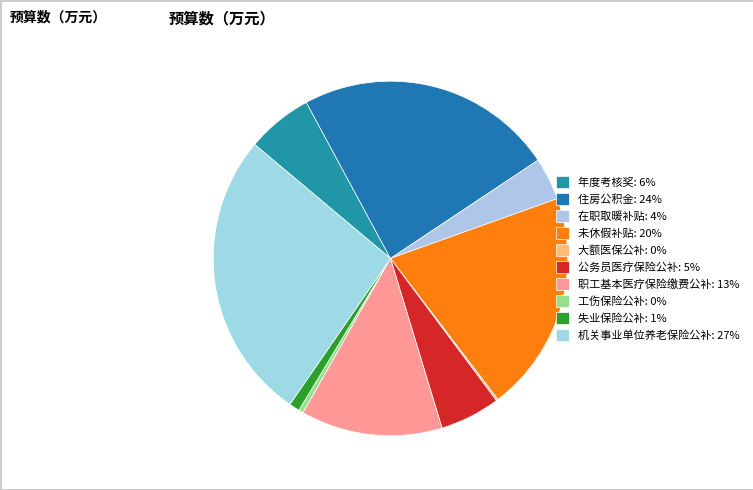

Does 职工基本医疗保险缴费公补 represent more than half of the total?

No